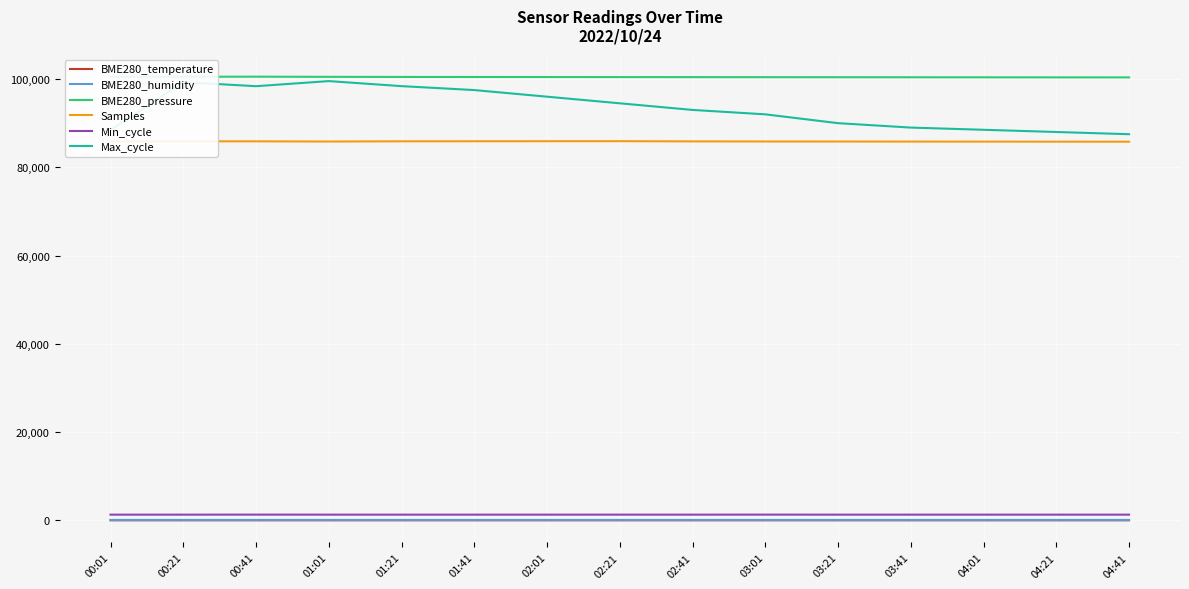

How many lines are shown in the chart?

6